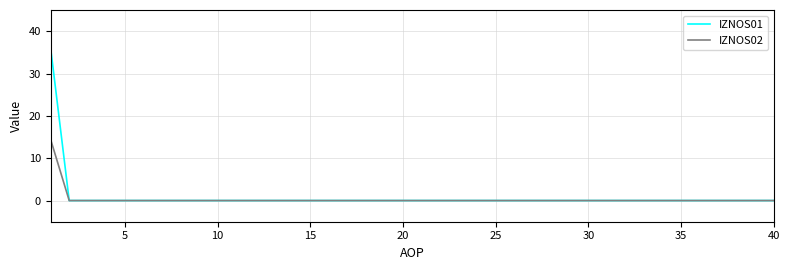

List the series in order of their peak value, lowest first.

IZNOS02, IZNOS01